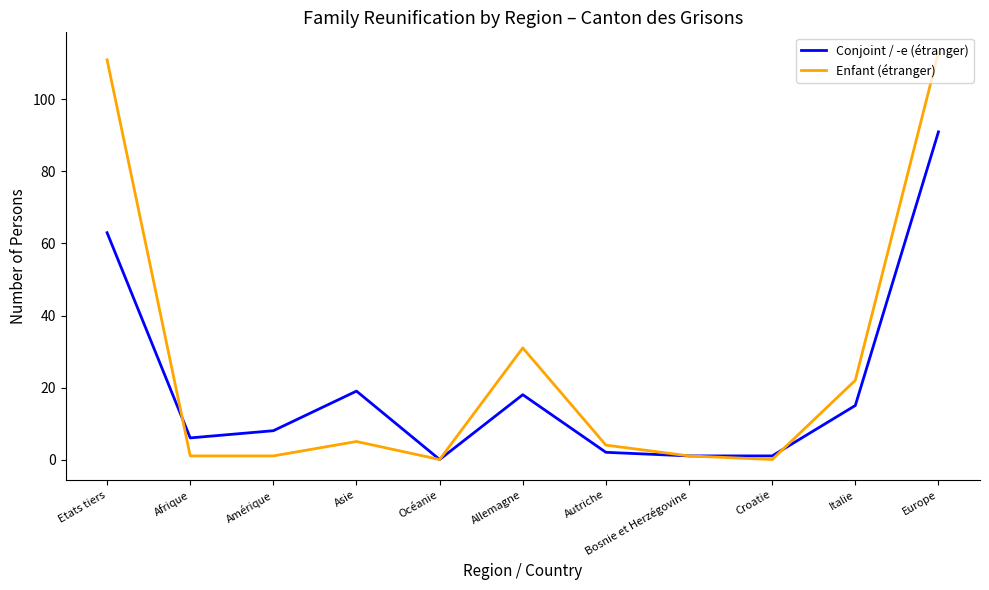

At which label is Conjoint / -e (étranger) closest to 45?

Etats tiers